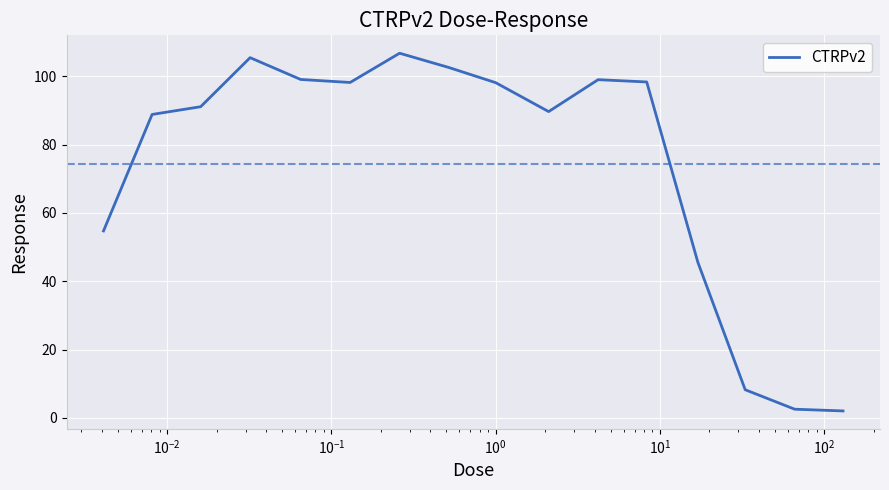

What is the difference between the maximum and minimum values?

104.8